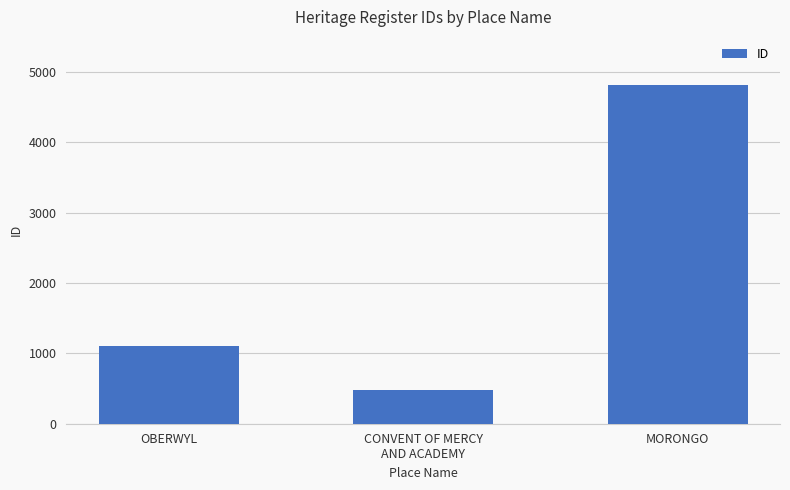

How many bars are there in total?

3